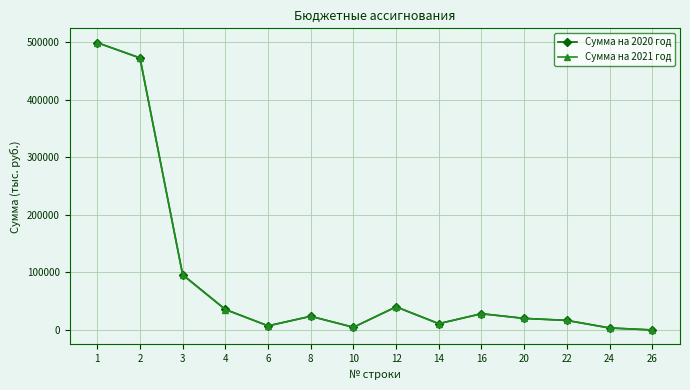

Read the Сумма на 2021 год value at 8.

23680.0